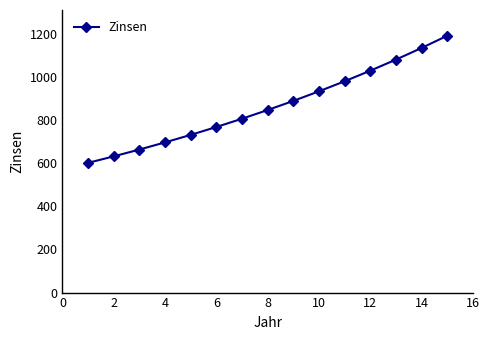

True or false: the data has more than 0 interior local peaks.

False